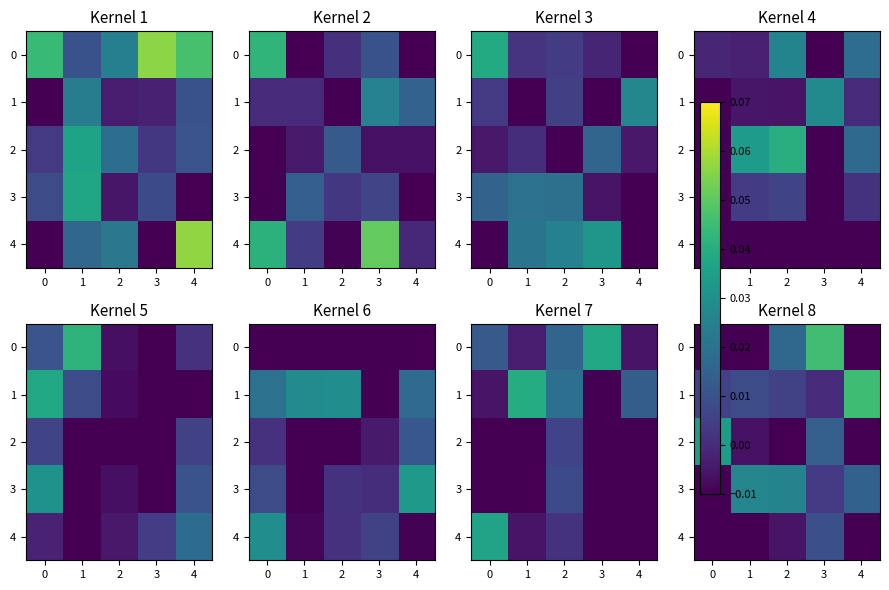

How many values in the 1 series exceed 0?

4